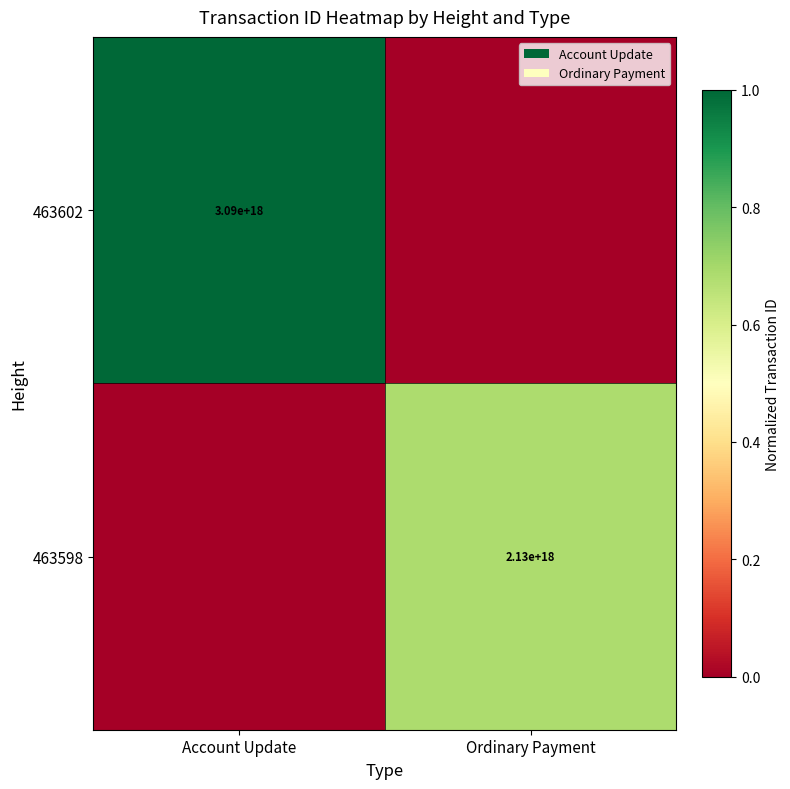

True or false: 463602 has a value of 3090000000000000000 at Account Update.

True